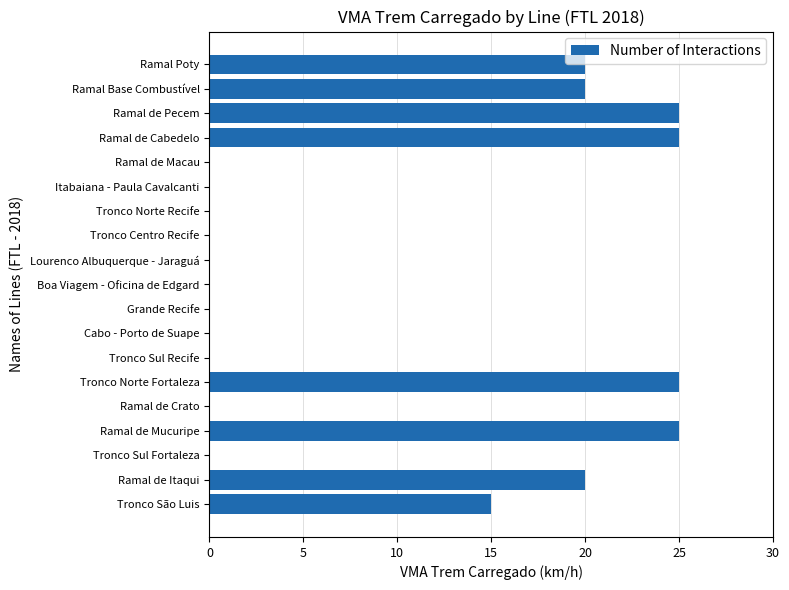

Count the number of data series in this chart.

1